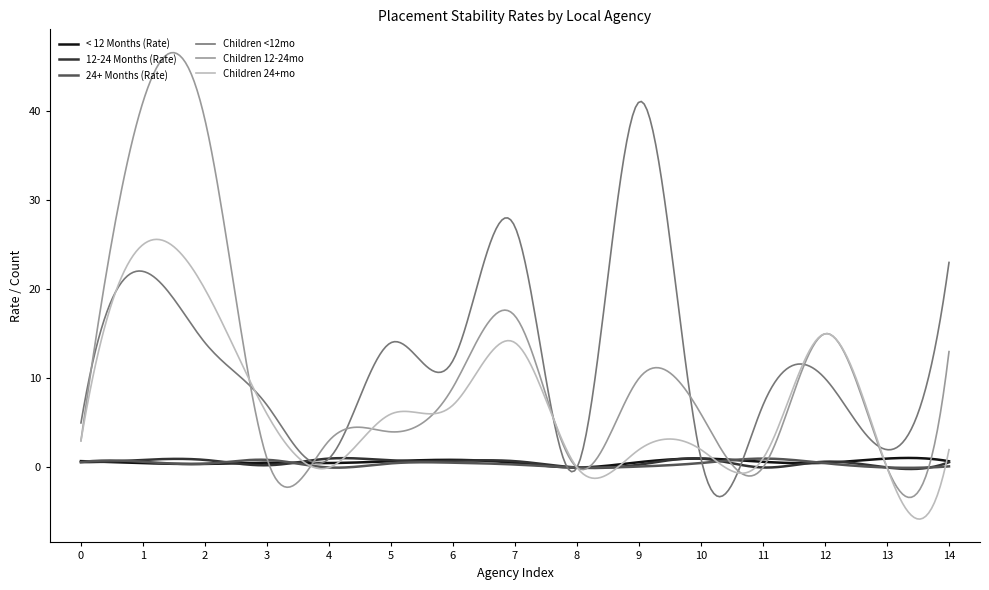

Which series has the largest range (max minus min)?

Children 12-24mo